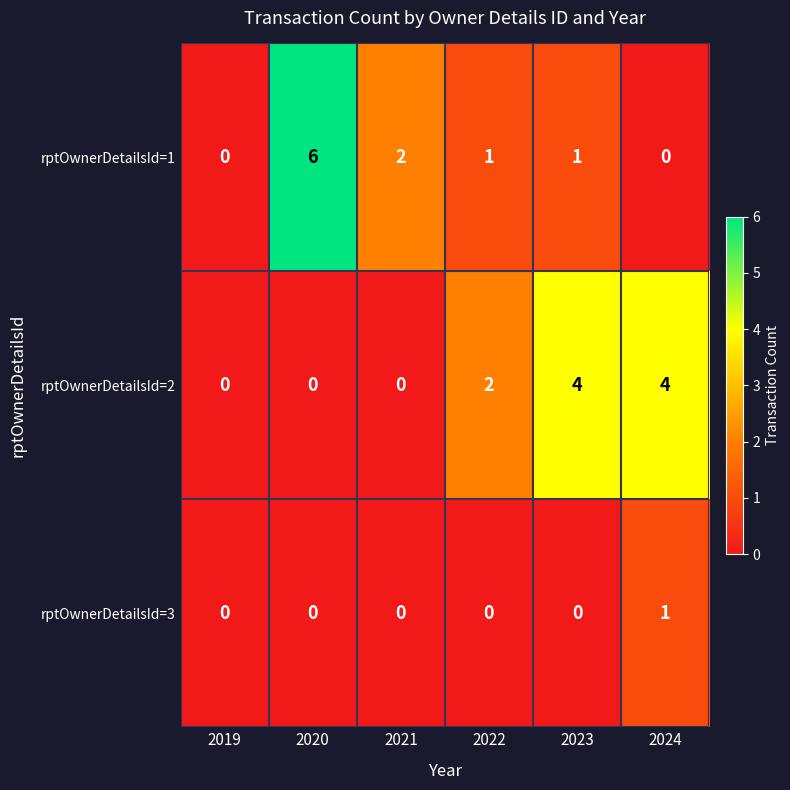

Where is rptOwnerDetailsId=1 nearest to the value 3?

2021